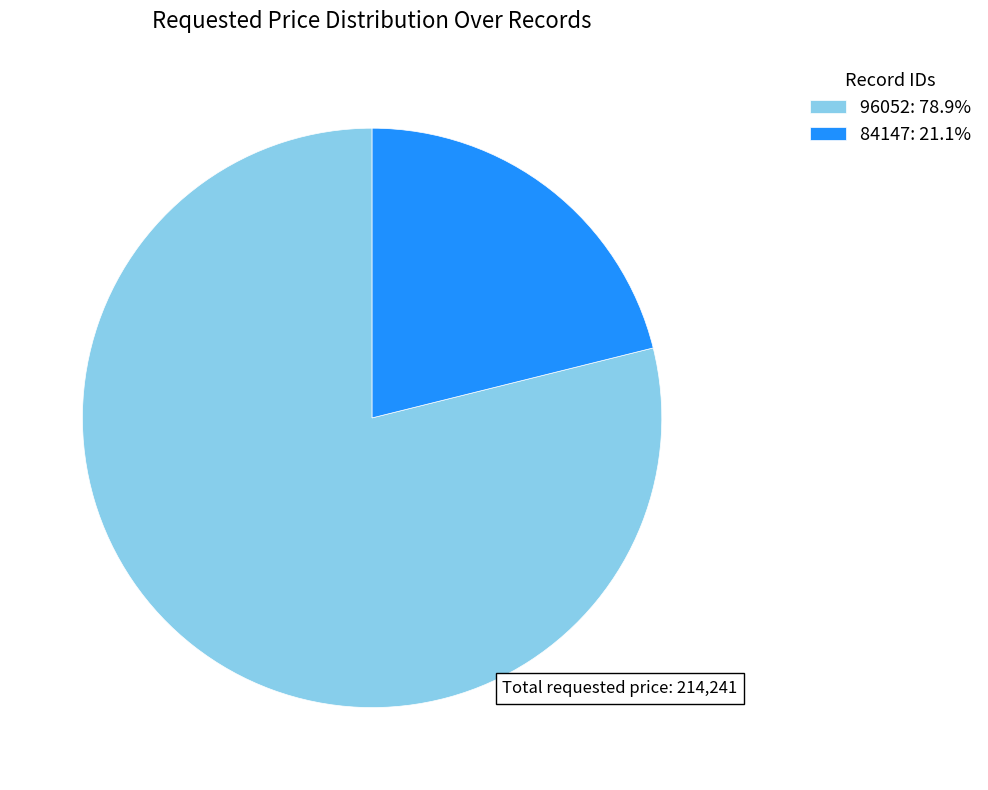

Does 84147 account for over 50% of the chart?

No